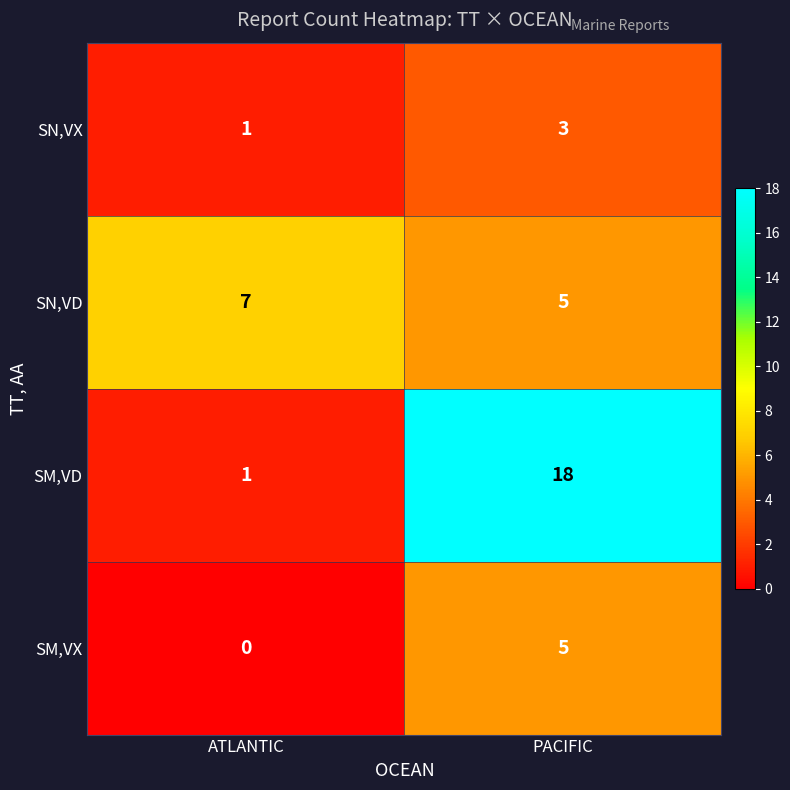

Which series has the widest spread of values?

SM,VD